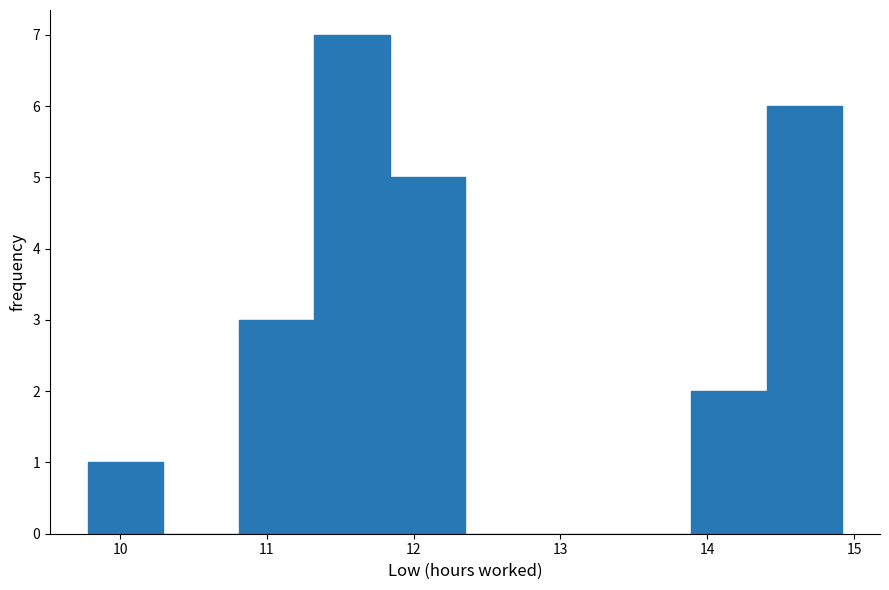

Which range on the x-axis has the tallest bar?

11.3 to 11.8